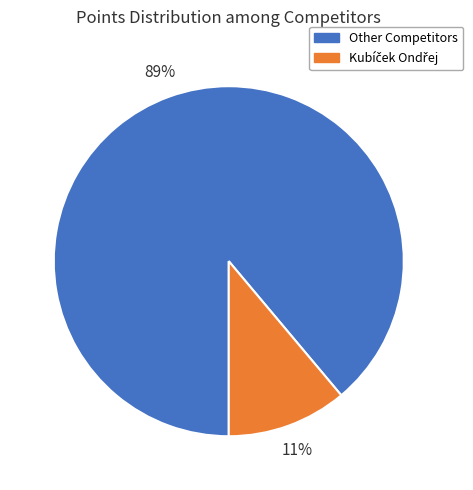

To the nearest percent, what is the difference between the largest and smallest slice percentages?

78%